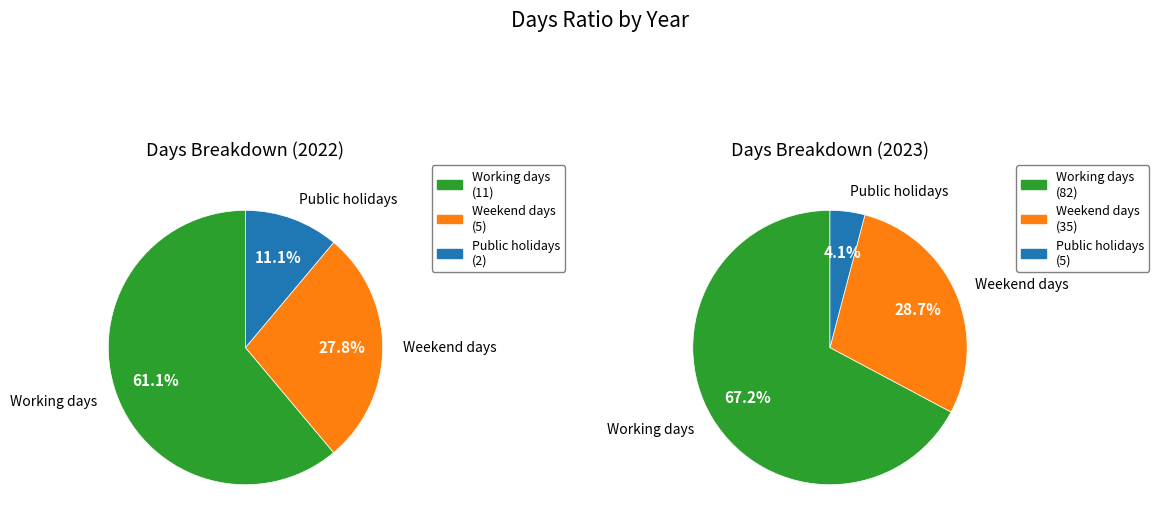

Combined, do 2022 and 2023 account for over 50%?

Yes